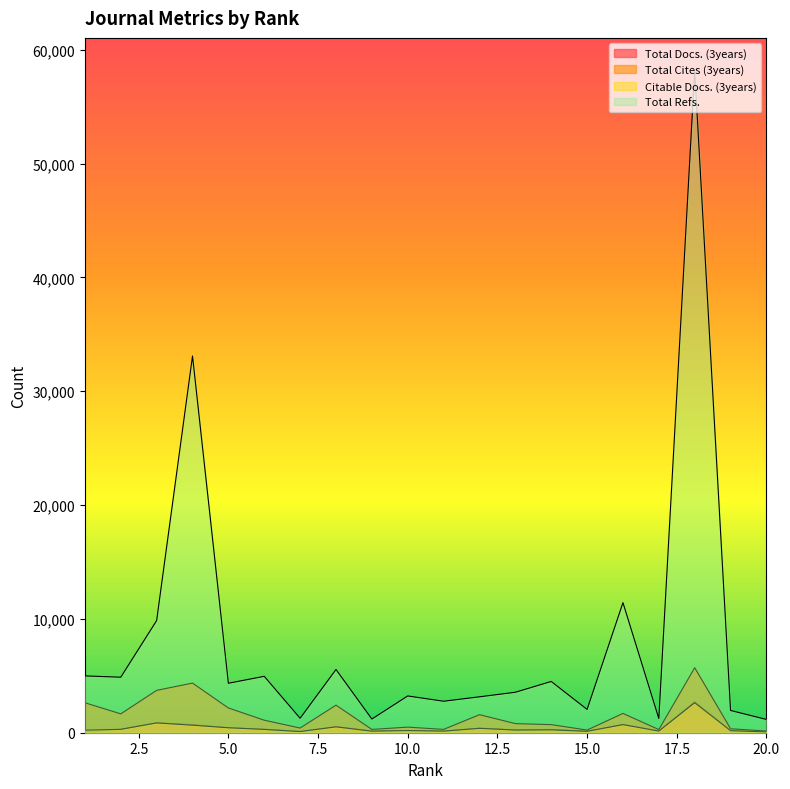

Which series has the largest total across all categories?

Total Refs.